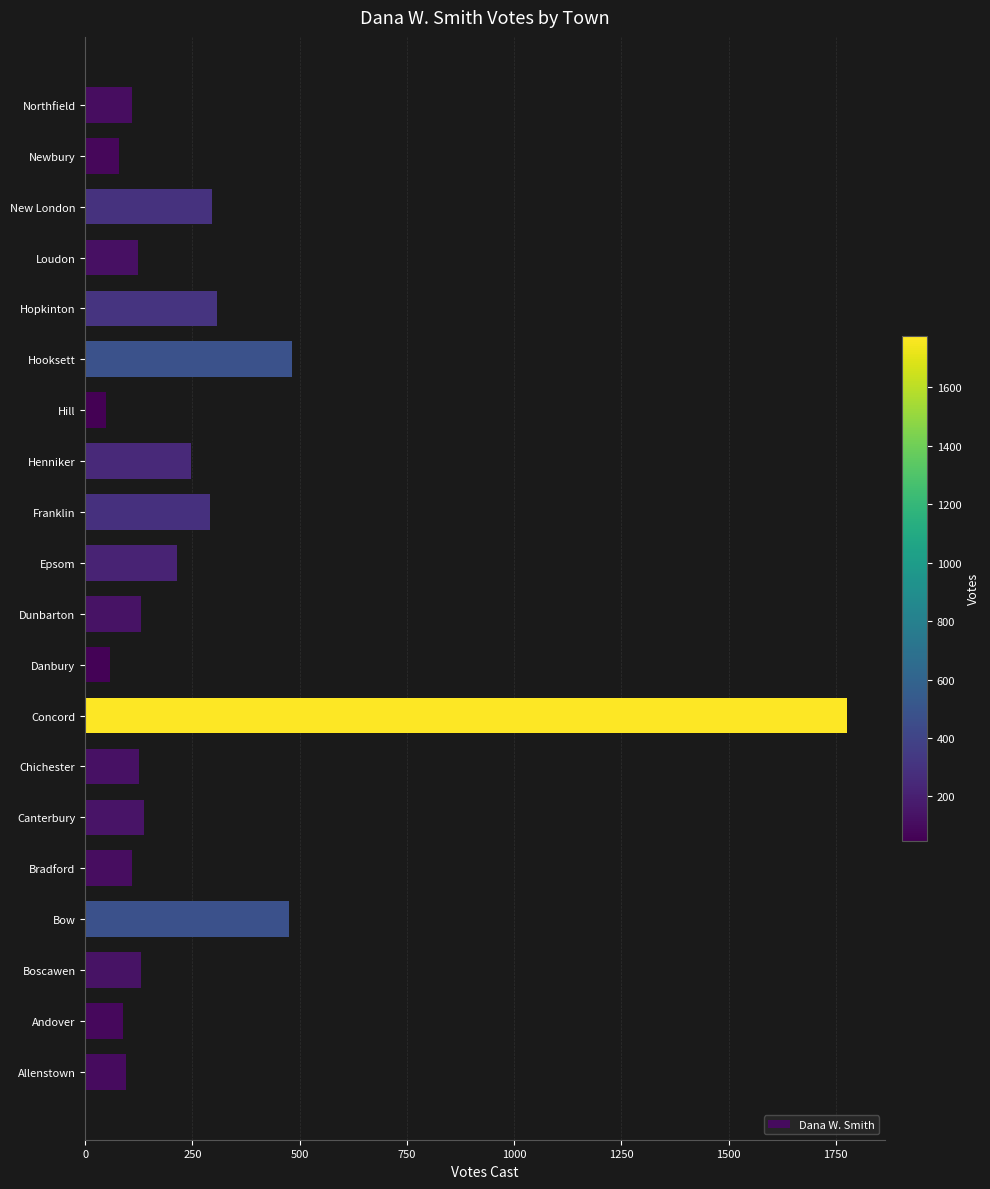

What is the sum of the values at Hooksett and Northfield?

591